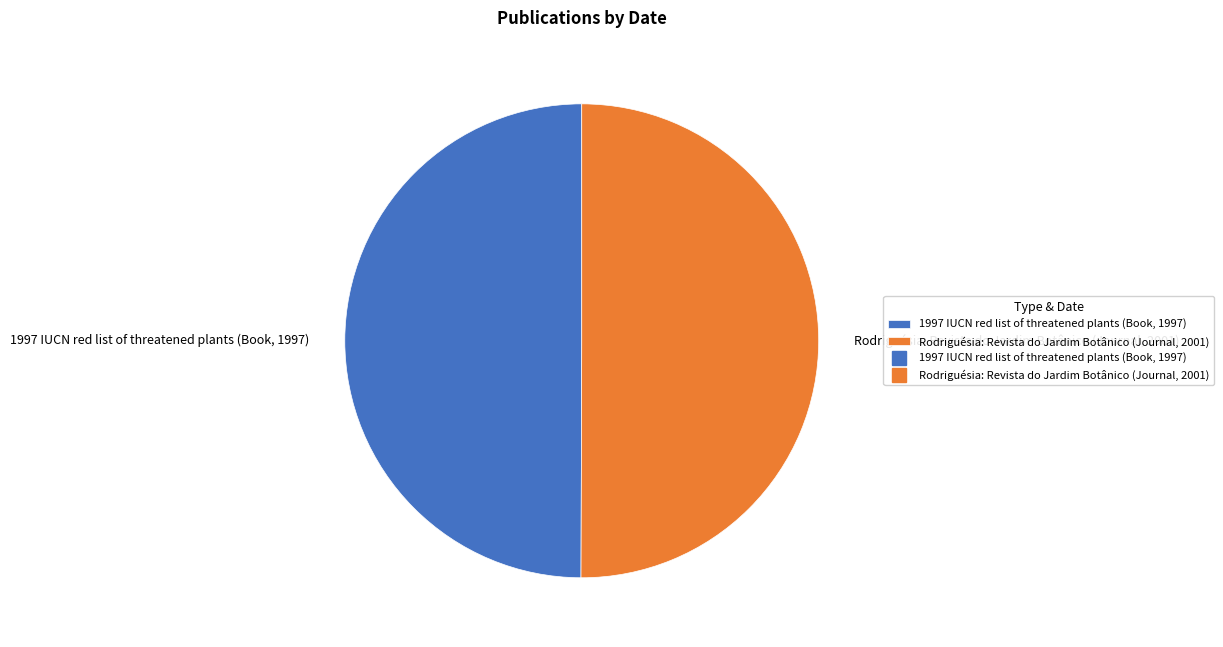

True or false: 1997 IUCN red list of threatened plants (Book, 1997) accounts for 59% of the total.

False